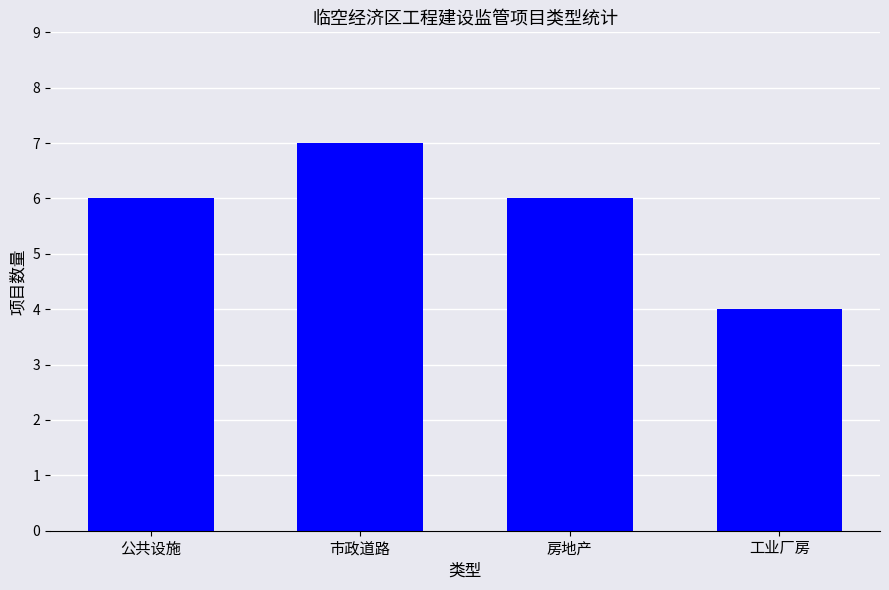

Reading left to right, list all the values displayed in this chart.

6	7	6	4